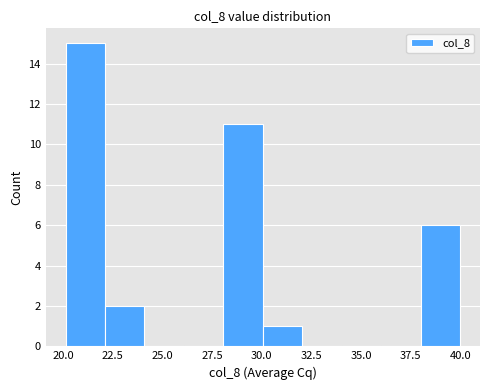

Around what value on the x-axis is the tallest bar? Give the approximate position of its centre, as read against the axis.

21.0